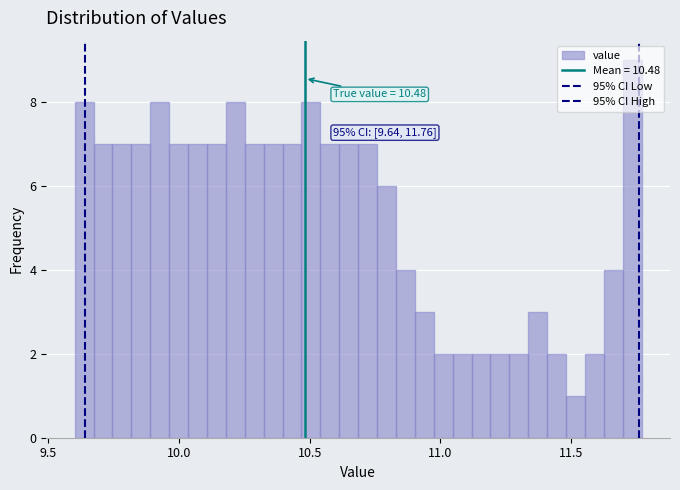

Around what value on the x-axis is the tallest bar? Give the approximate position of its centre, as read against the axis.

11.75